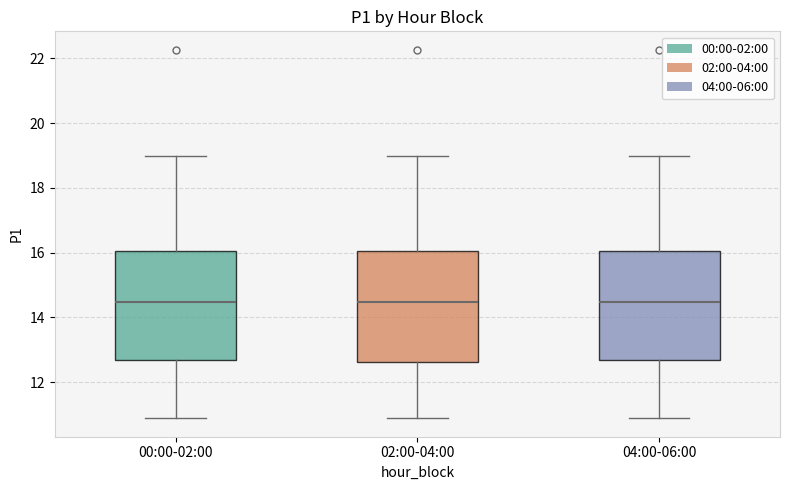

Reading left to right, transcribe this box plot: for each box, give where its median line is, the range the box spans, and where its two whiskers end, as read against the y-axis. The values are not printed on the chart, so give them approximately, as read against the axis.

00:00-02:00: median 14.4, box 12.6 to 16.0, whiskers 10.8 to 19.0
02:00-04:00: median 14.4, box 12.6 to 16.0, whiskers 10.8 to 19.0
04:00-06:00: median 14.4, box 12.6 to 16.0, whiskers 10.8 to 19.0